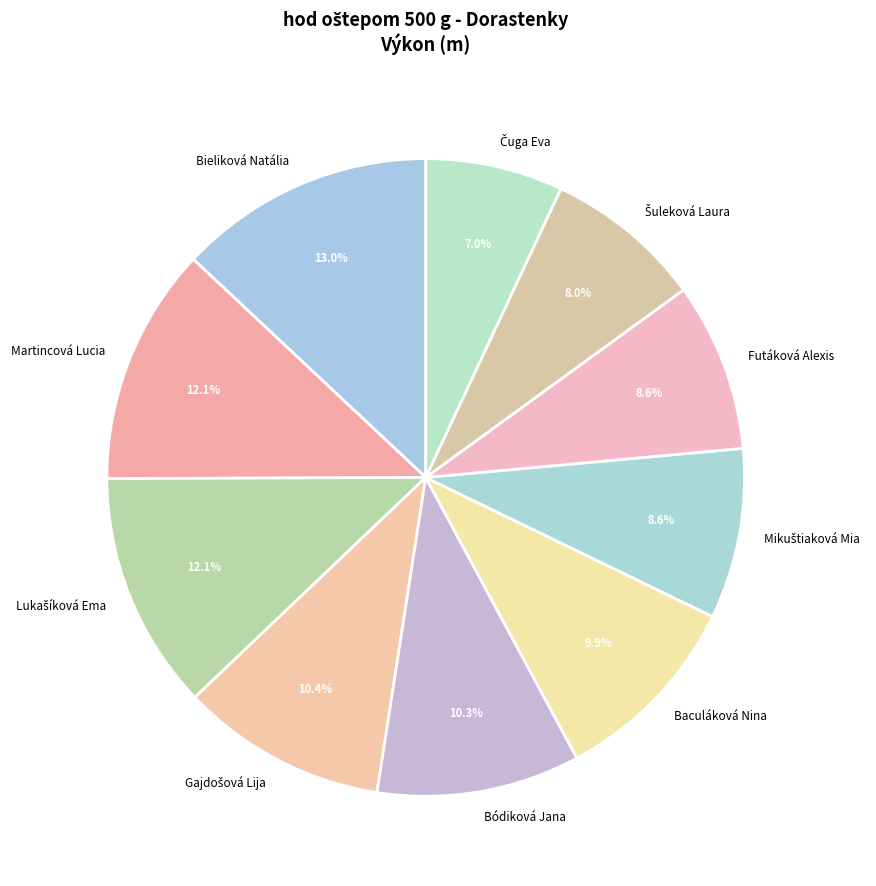

Approximately how many times larger is the value at Bieliková Natália compared to Martincová Lucia?

1.1